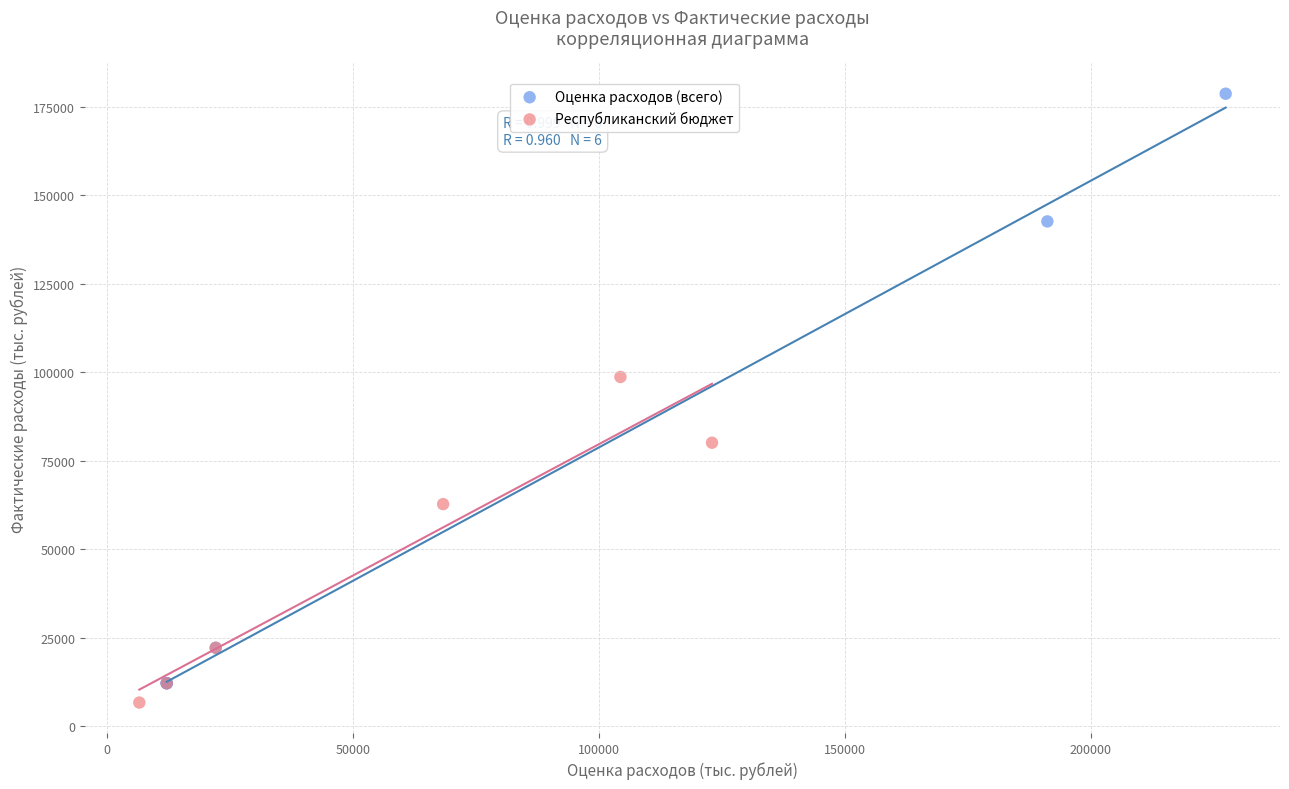

Which series has the largest Y range (max minus min)?

Оценка расходов (всего)